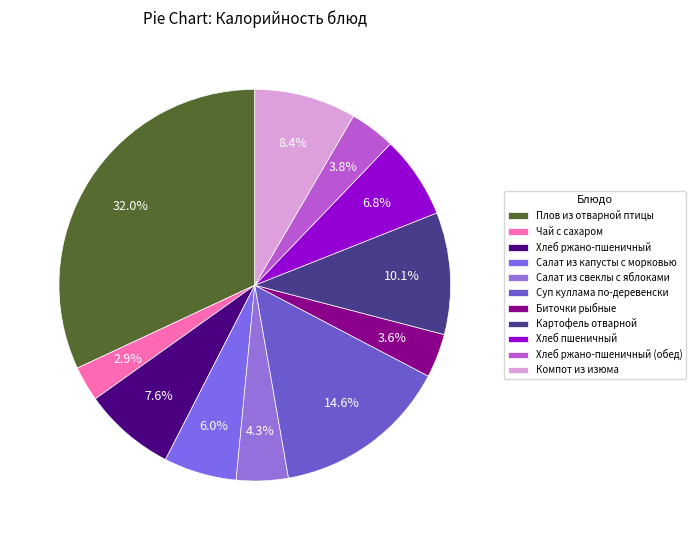

Which category has the smallest portion of the pie?

Чай с сахаром